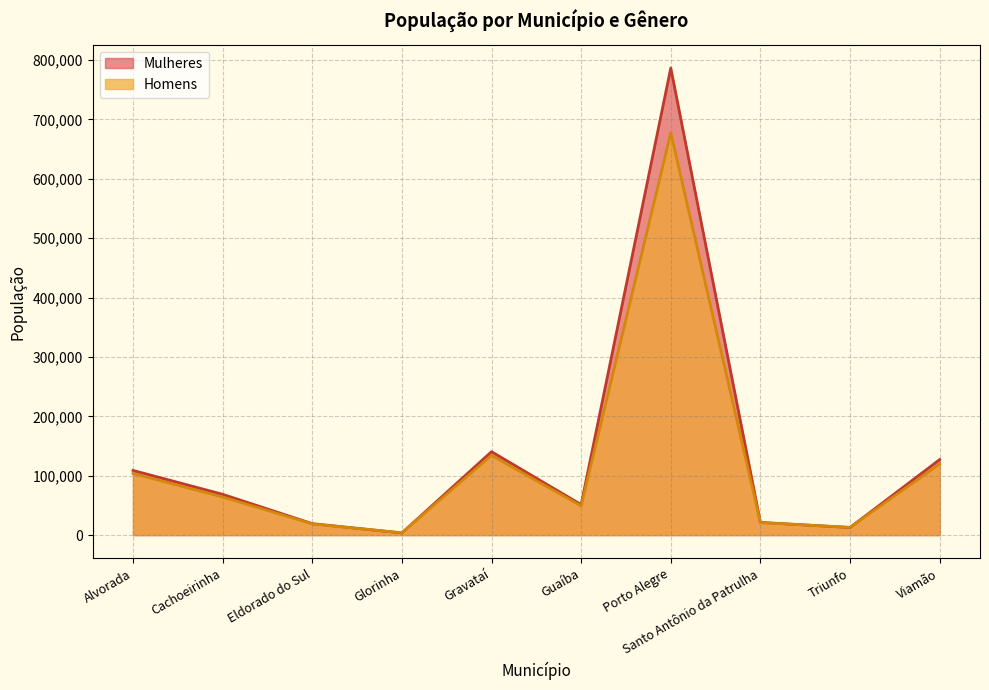

Reading left to right, what are all the values shown in this chart?

Mulheres: 108940	68705	19297	3639	140508	51354	786633	21422	12826	127207
Homens: 103781	64195	18847	3914	134273	49182	677598	20985	13001	119735